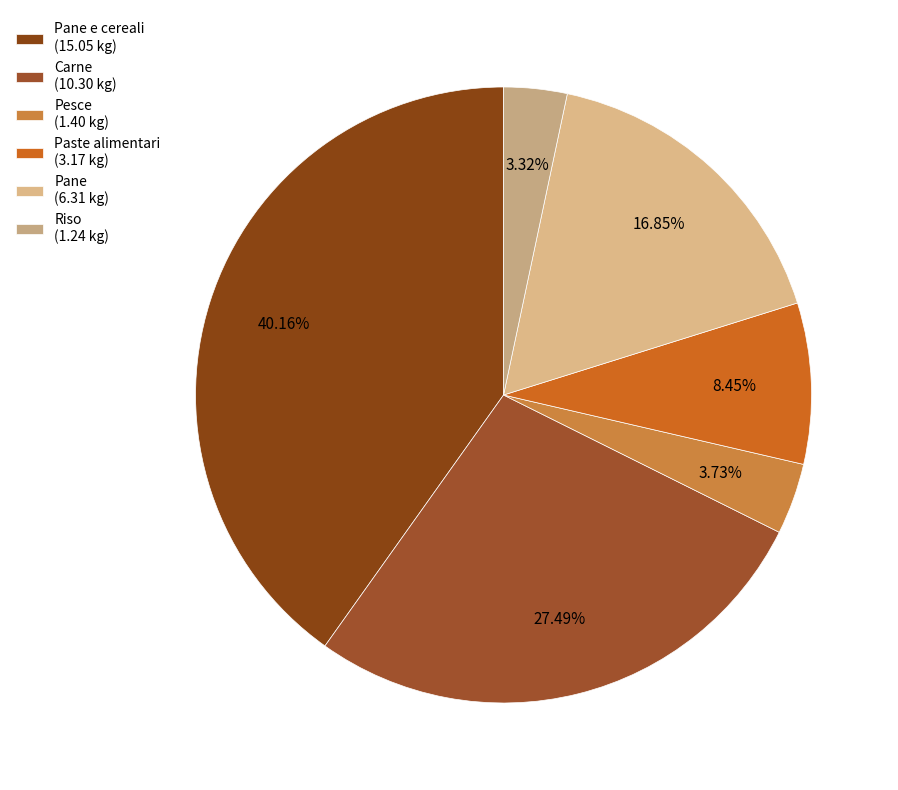

Count the number of slices in the pie.

6